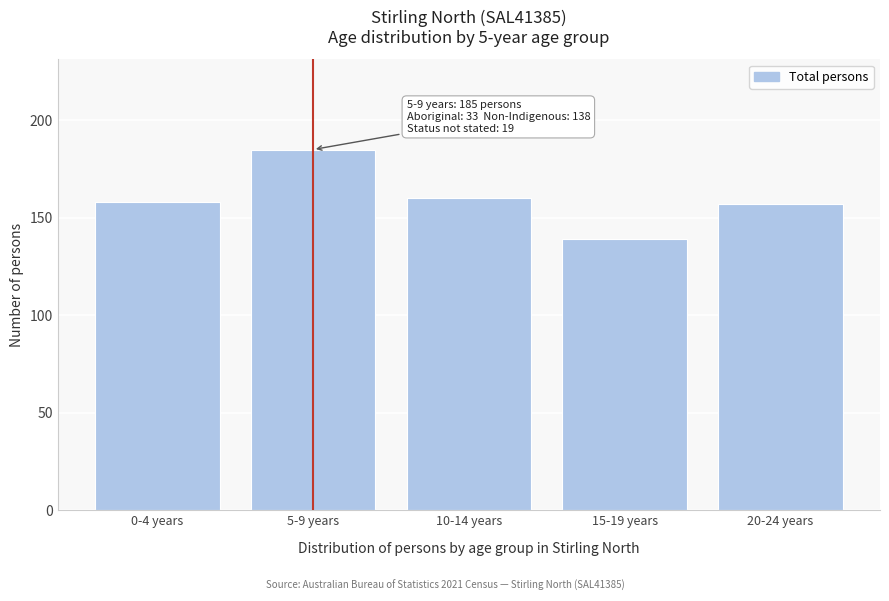

Reading left to right, what are all the values shown in this chart?

158	185	160	139	157